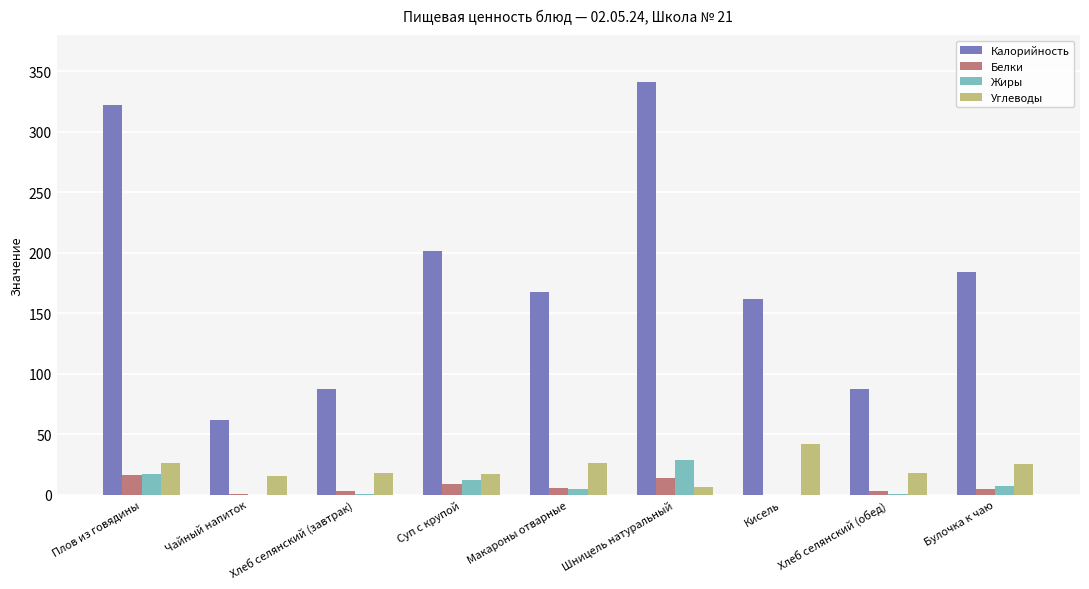

Are the bars grouped side by side (vs. stacked)?

Yes